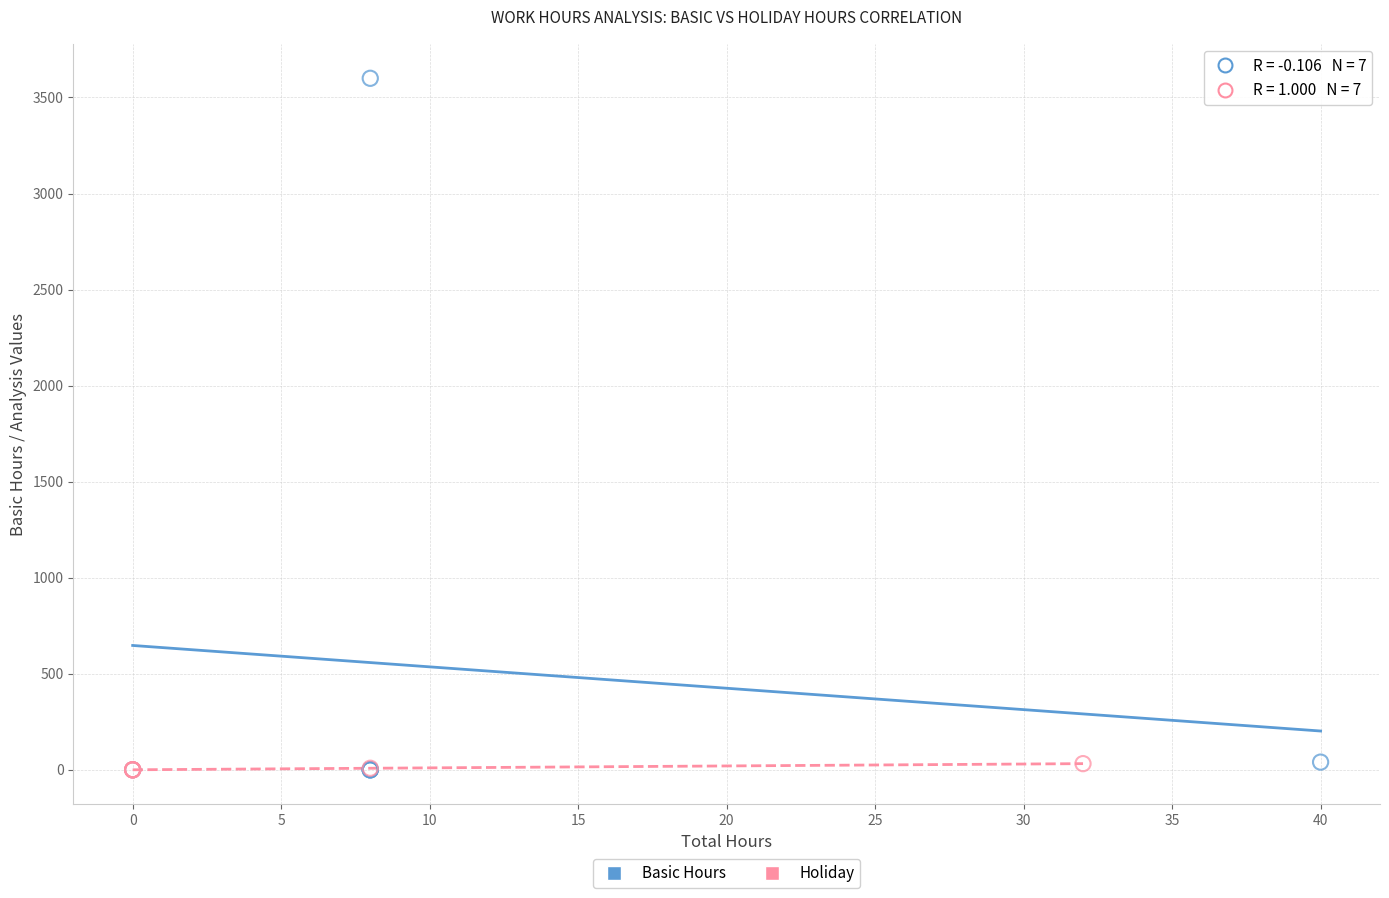

Which series has the largest Y range (max minus min)?

Basic Hours